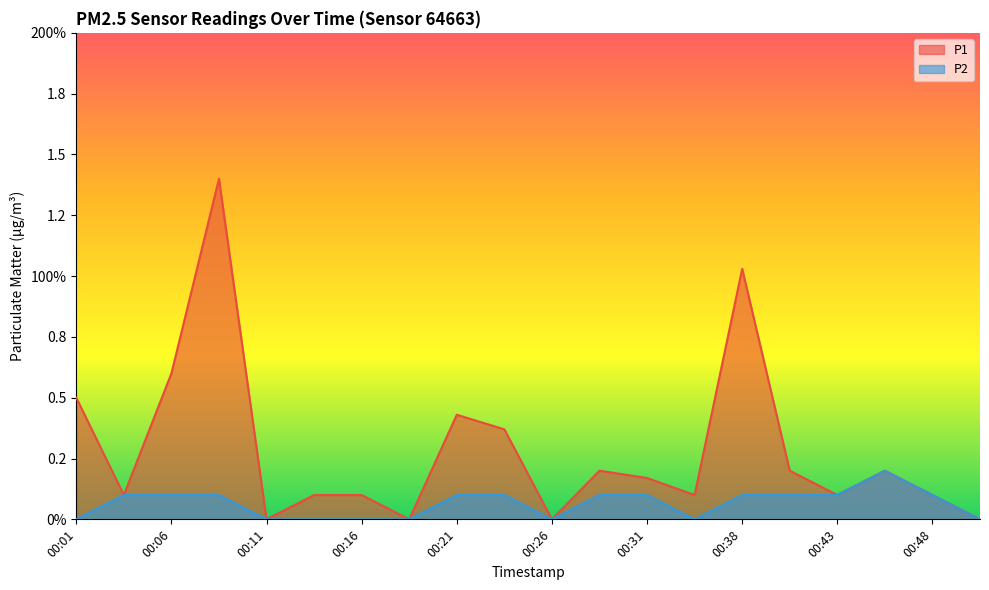

List the labels in order of P2 value, smallest first.

00:01, 00:11, 00:13, 00:16, 00:18, 00:26, 00:33, 00:50, 00:03, 00:06, 00:08, 00:21, 00:23, 00:28, 00:31, 00:38, 00:41, 00:43, 00:48, 00:46